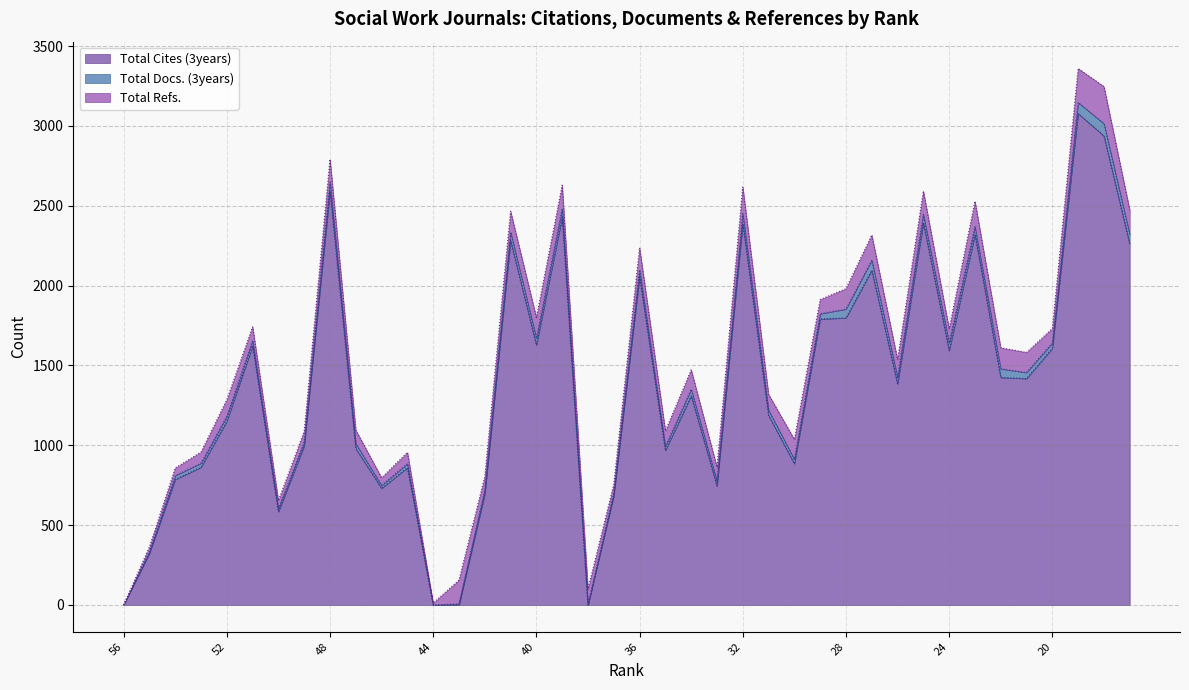

What are all the series names shown in the legend?

Total Cites (3years), Total Docs. (3years), Total Refs.